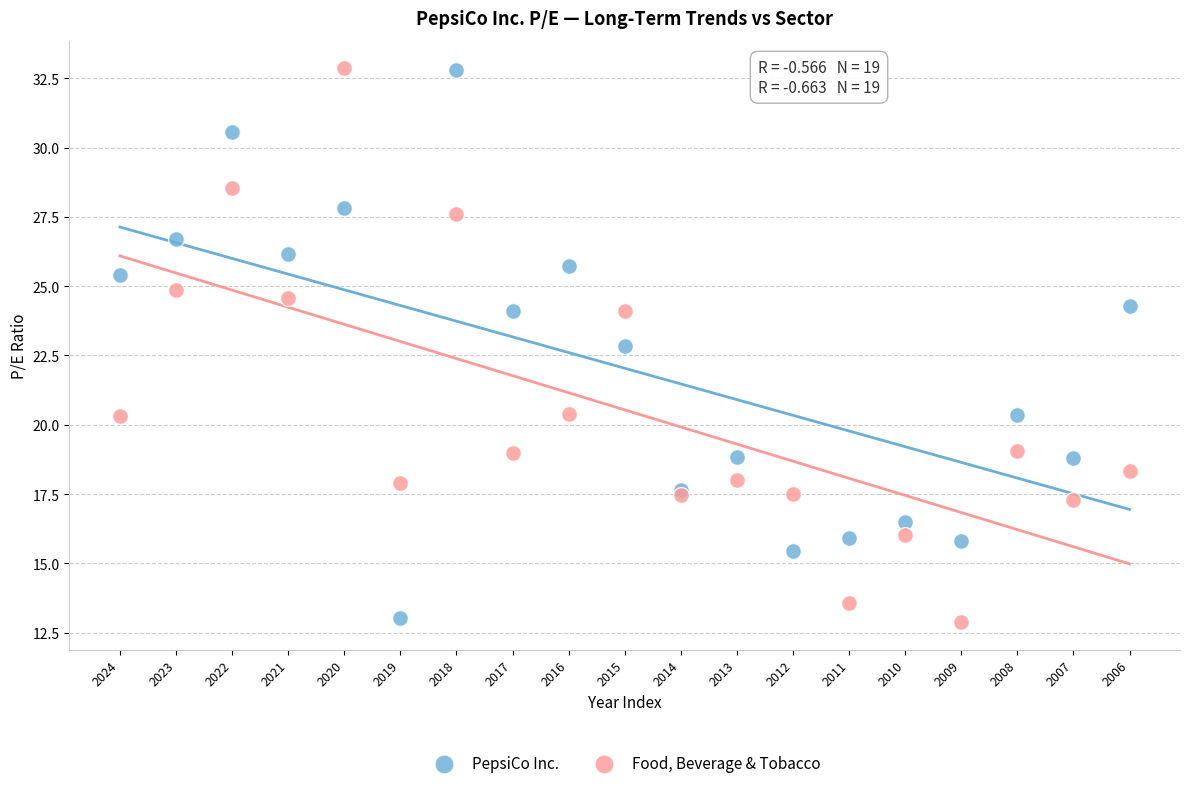

In the Food, Beverage & Tobacco series, what Y value is closest to 22?

20.4